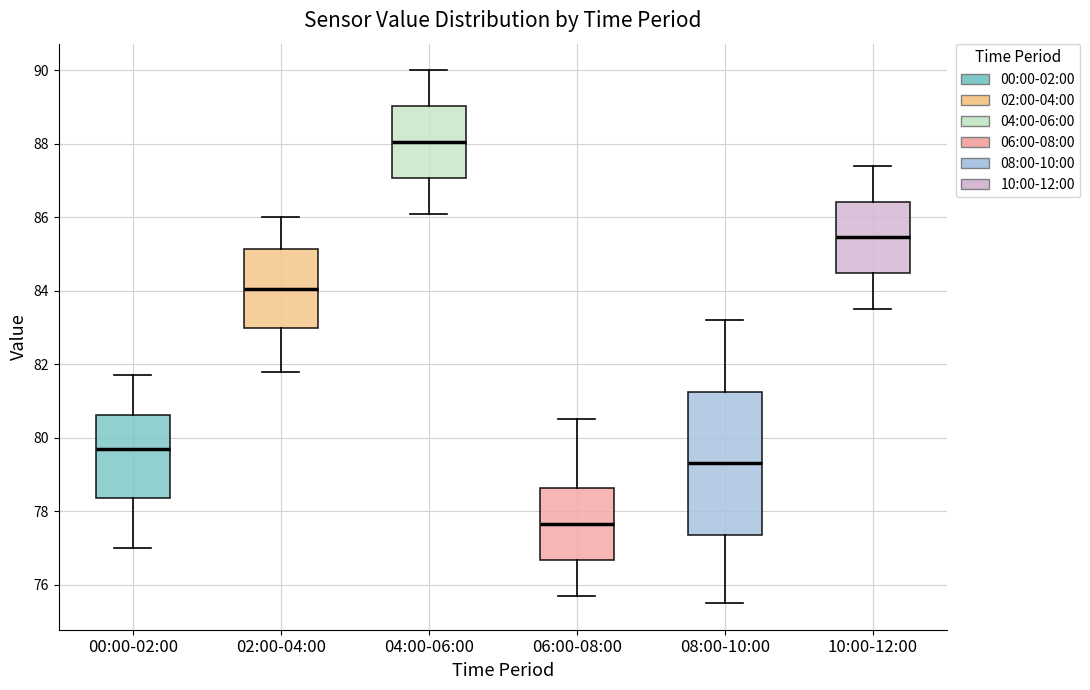

Comparing the boxes themselves (not the whiskers), which one is the tallest?

08:00-10:00